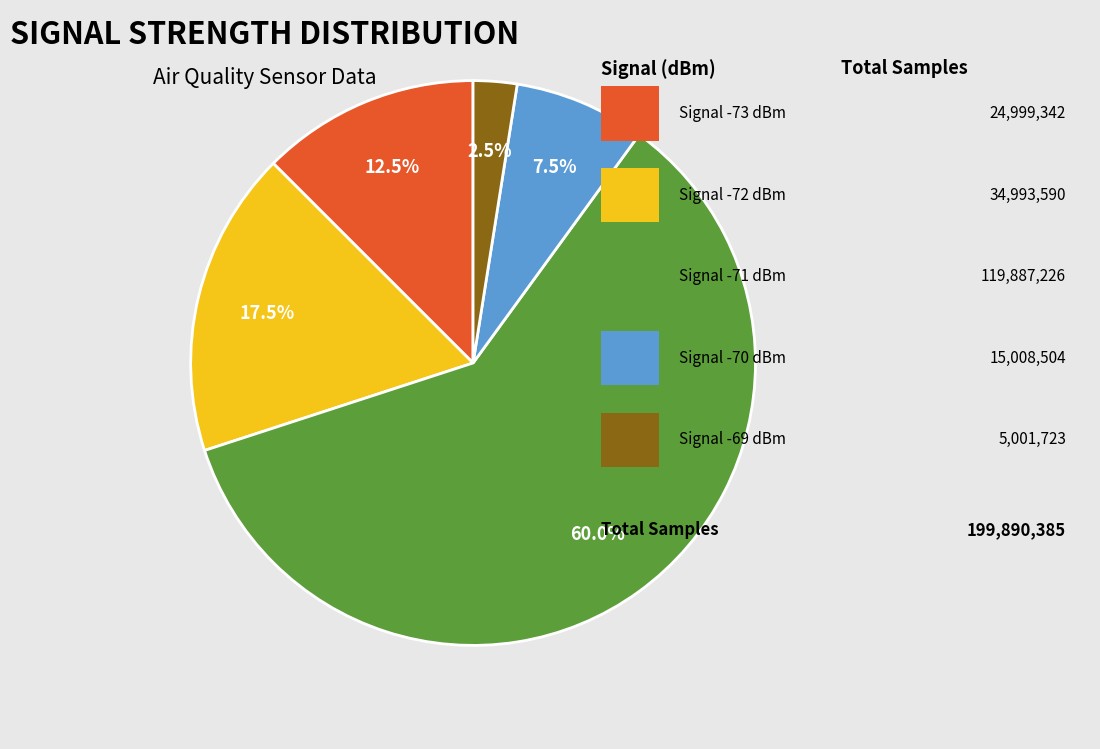

Is there a majority slice in this chart?

Yes